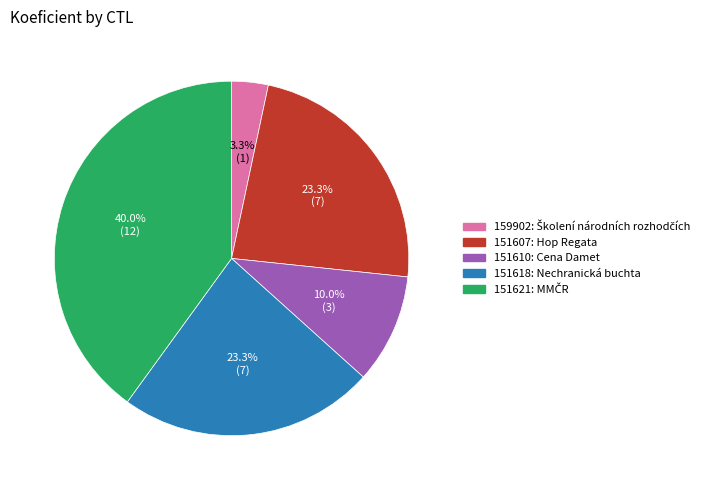

Approximately how many times larger is the value at 159902 compared to 151607?

0.1